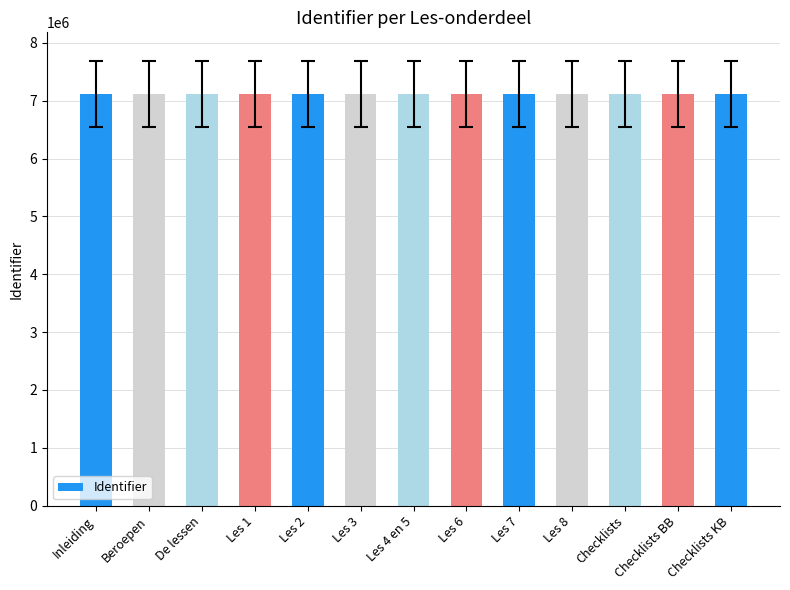

What is the label of the 3rd bar from the right?

Checklists